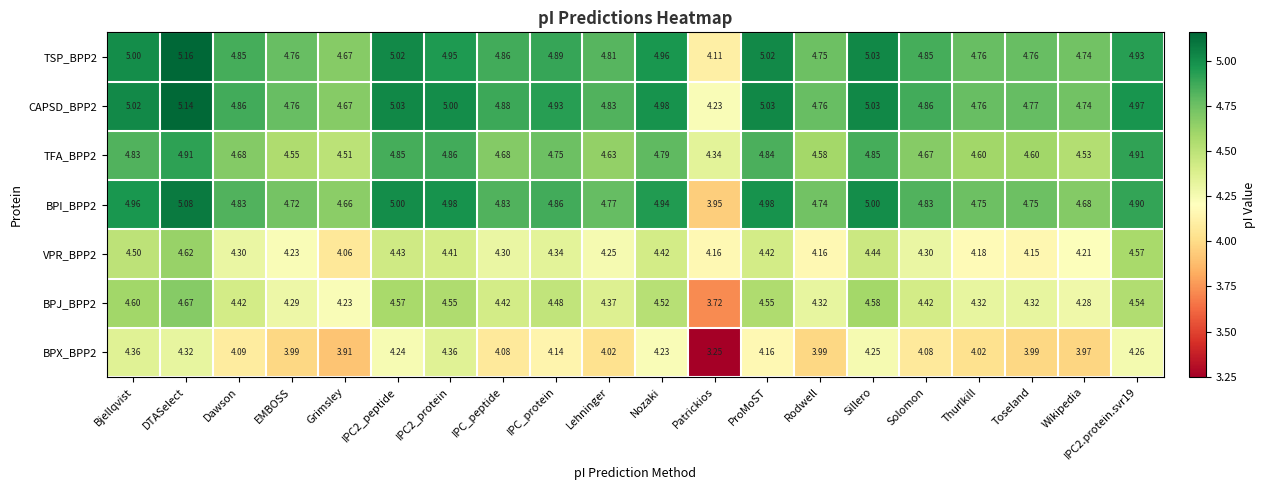

Is the value of BPI_BPP2 at Dawson greater than the value of BPX_BPP2 at Bjellqvist?

Yes